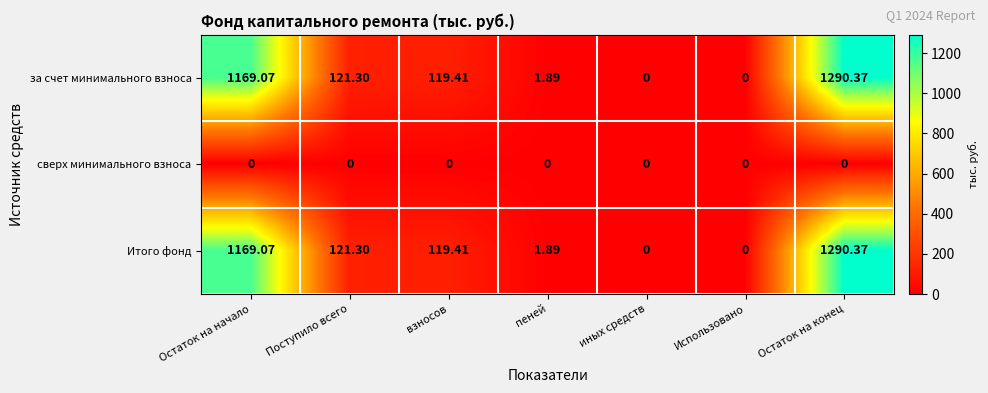

Where does the Итого фонд series first go above 119?

Остаток на начало